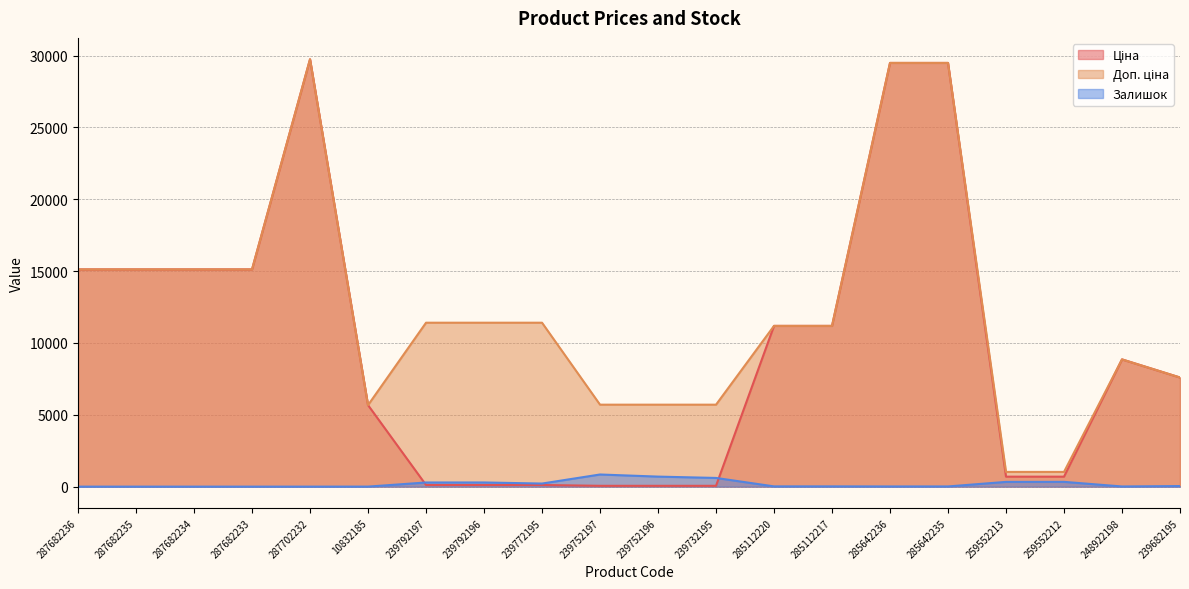

Between 287682233 and 239772195, which series saw the biggest shift?

Ціна